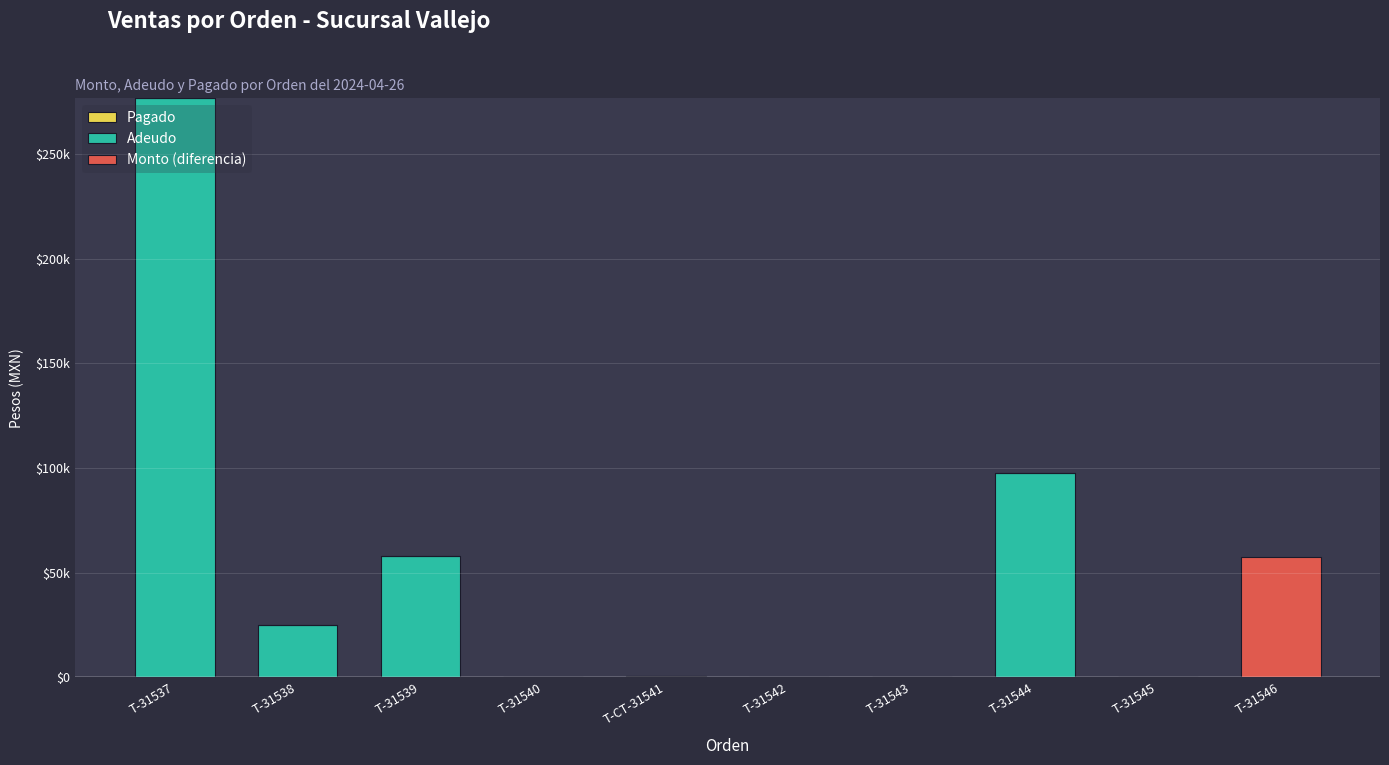

Which series has the largest range (max minus min)?

Adeudo